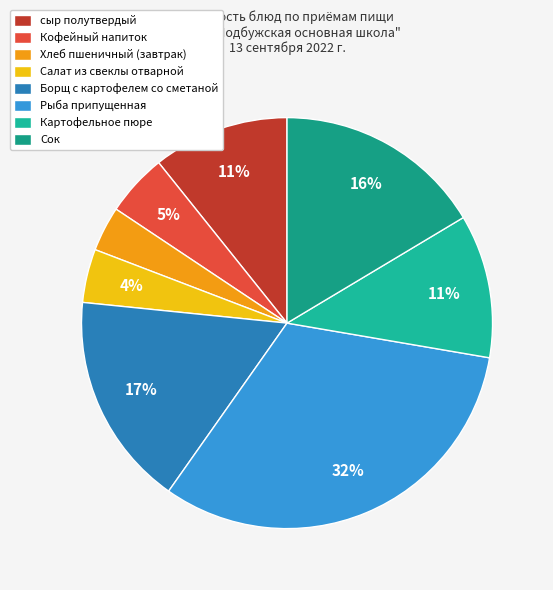

What is the change in value from Хлеб пшеничный (завтрак) to Сок?

+10.5